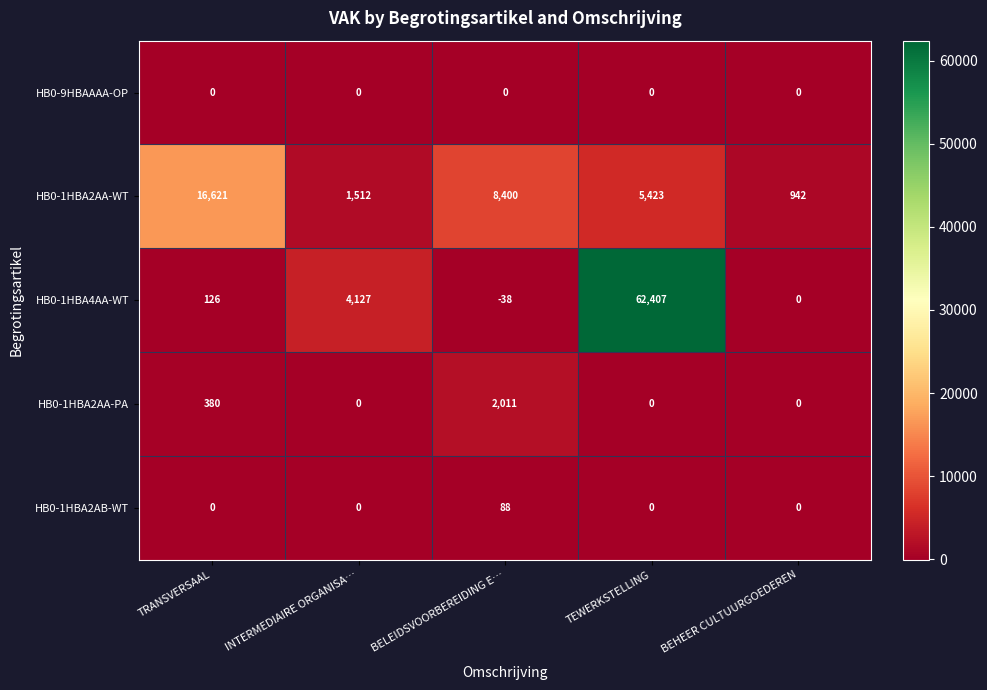

Rank the categories by HB0-1HBA4AA-WT value from lowest to highest.

BELEIDSVOORBEREIDING E…, BEHEER CULTUURGOEDEREN, TRANSVERSAAL, INTERMEDIAIRE ORGANISA…, TEWERKSTELLING